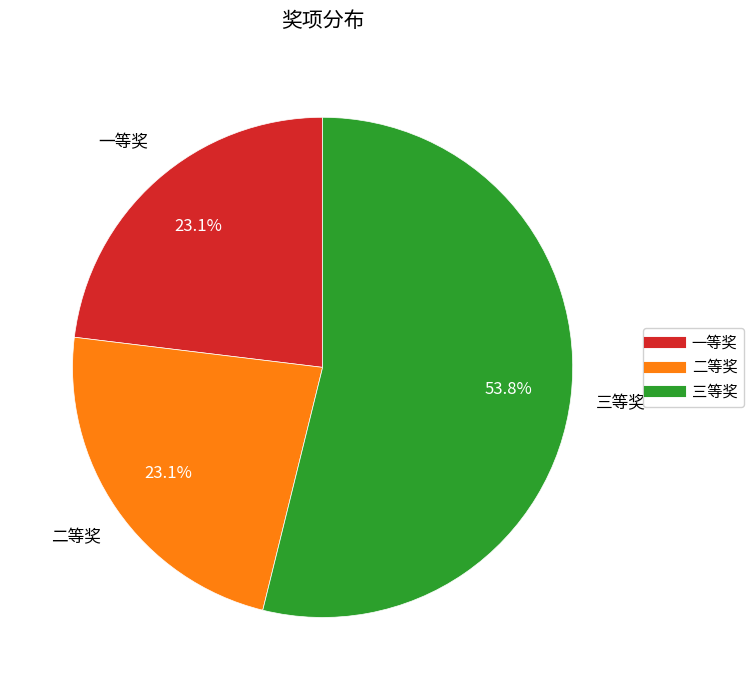

To the nearest percent, what is the difference between the largest and smallest slice percentages?

31%